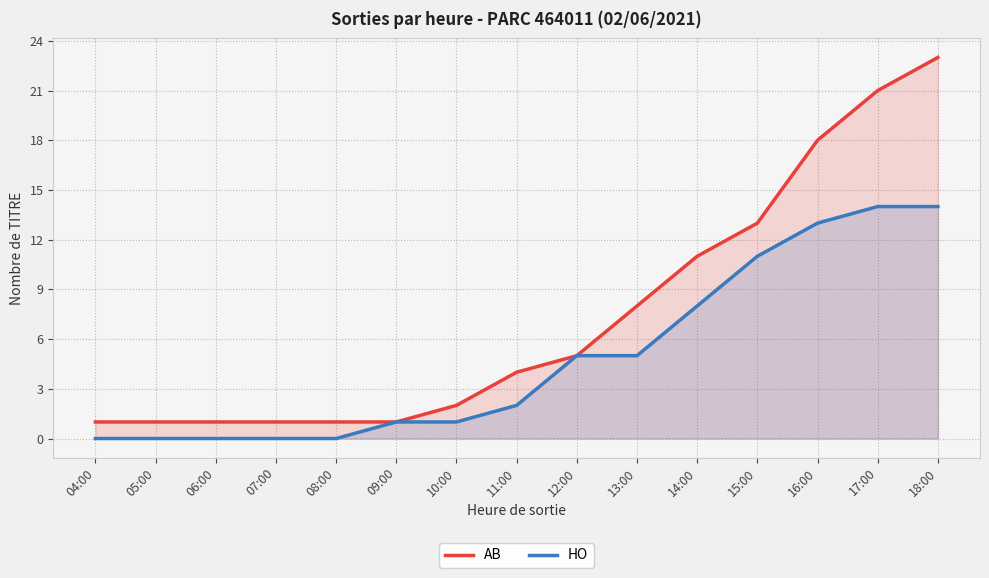

Rank the categories by HO value from lowest to highest.

04:00, 05:00, 06:00, 07:00, 08:00, 09:00, 10:00, 11:00, 12:00, 13:00, 14:00, 15:00, 16:00, 17:00, 18:00